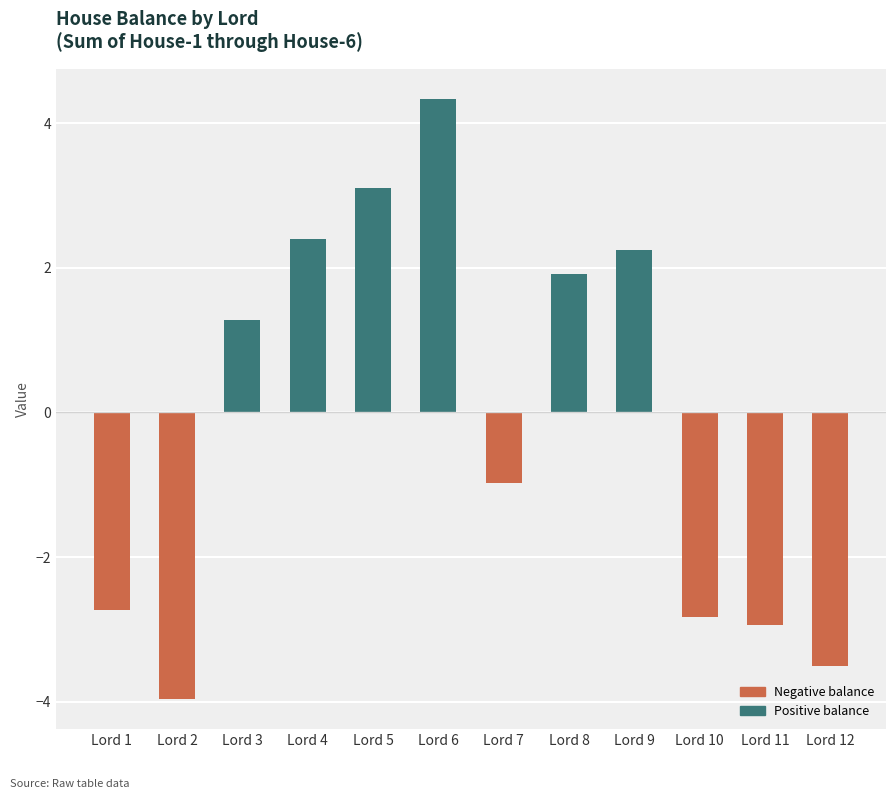

Are the bars grouped side by side (vs. stacked)?

No